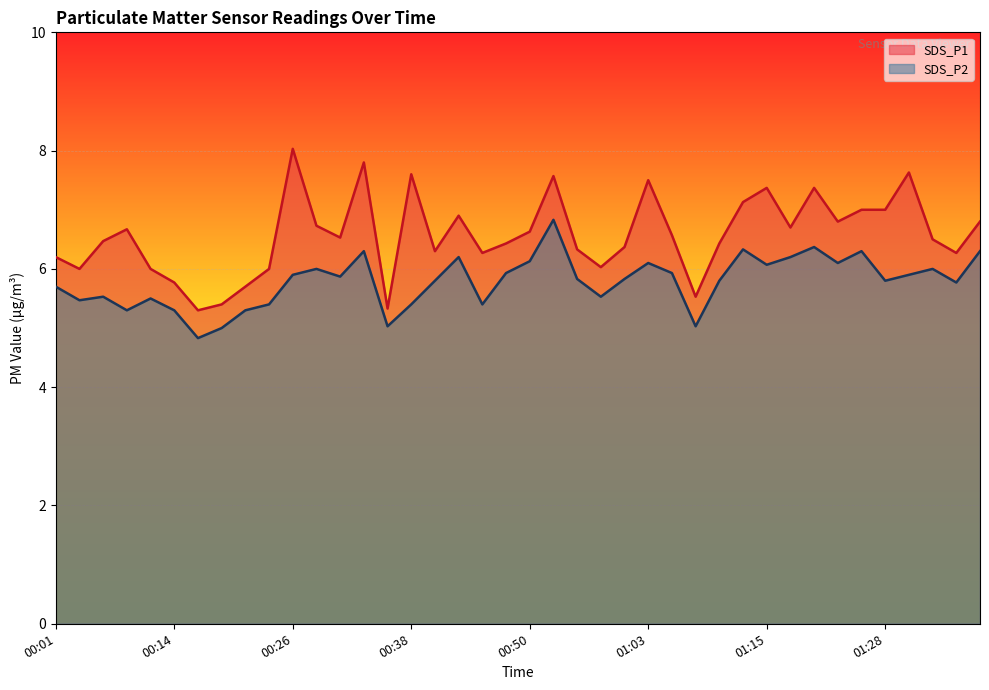

What is the sum of the SDS_P2 values at 01:00 and 00:36?

10.9